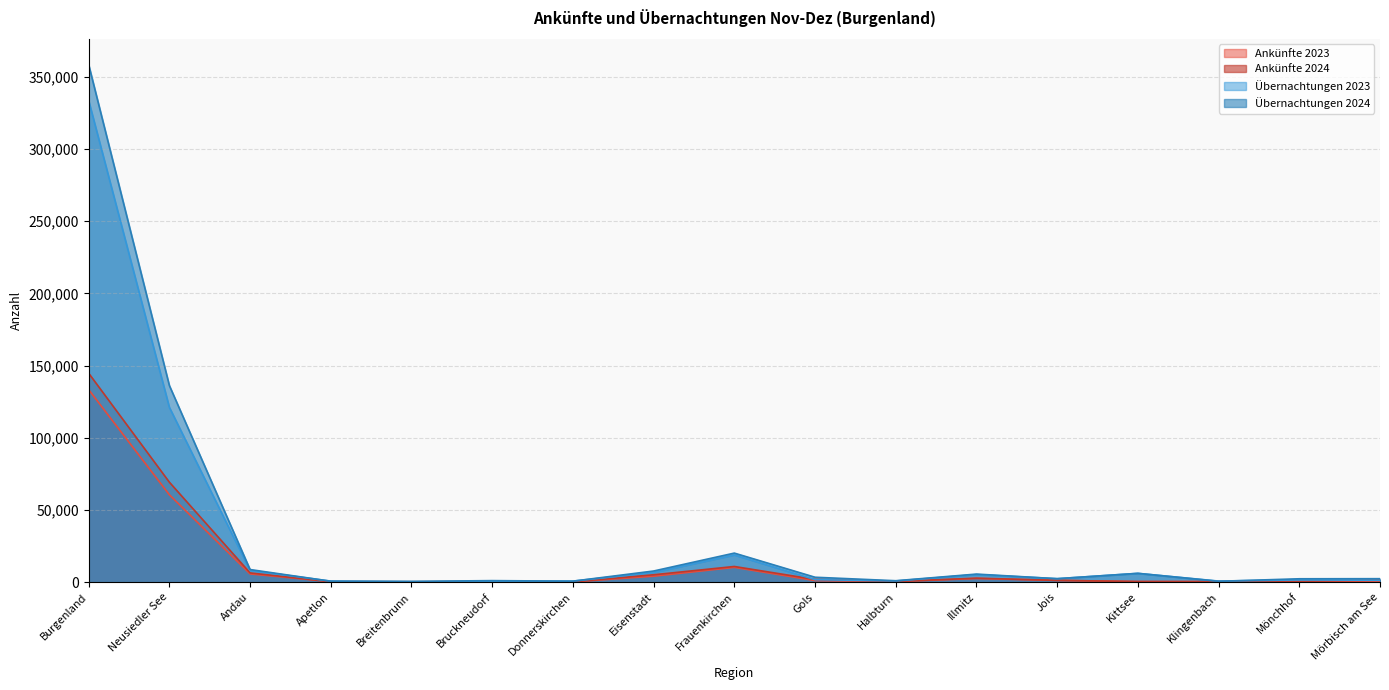

Which label corresponds to the smallest value in the chart?

Donnerskirchen